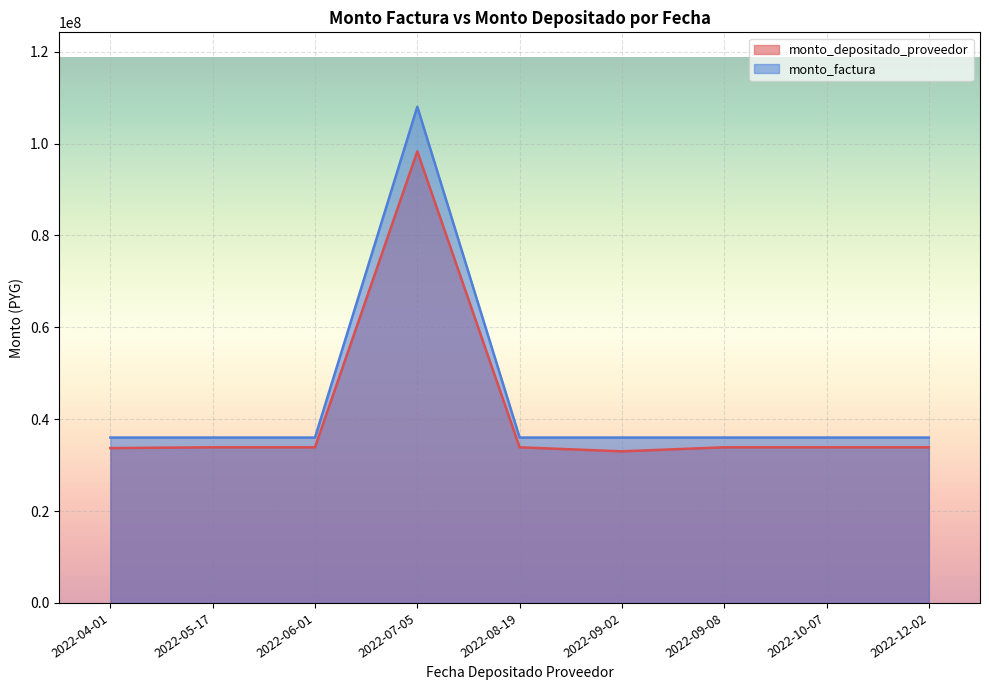

What is the average value of the monto_factura series?

44000000